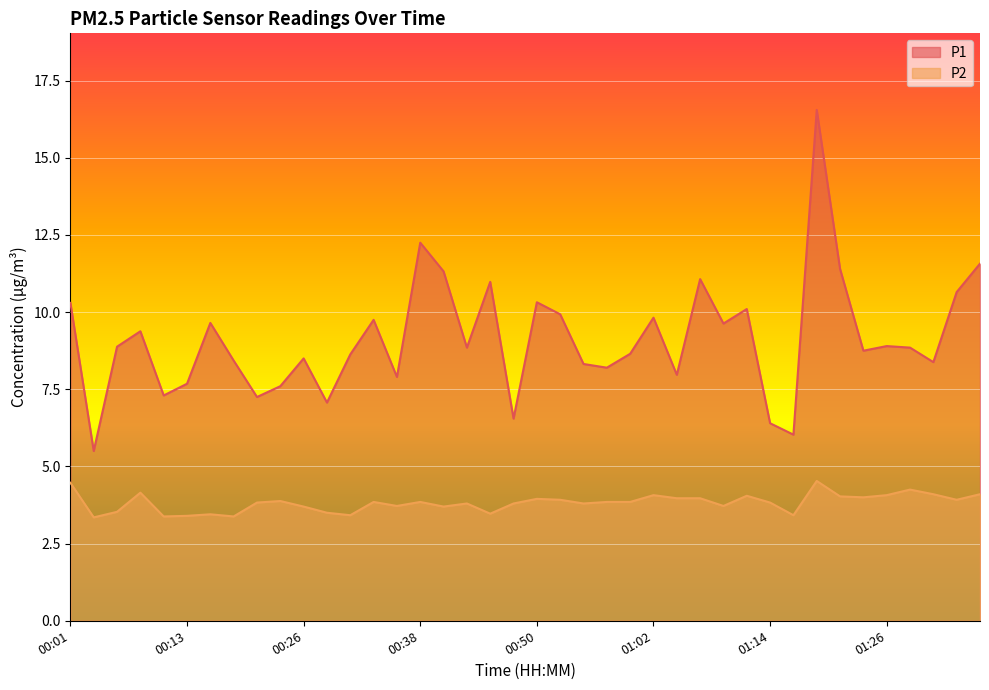

What is the sum of the P1 values at 00:08 and 00:45?

20.4